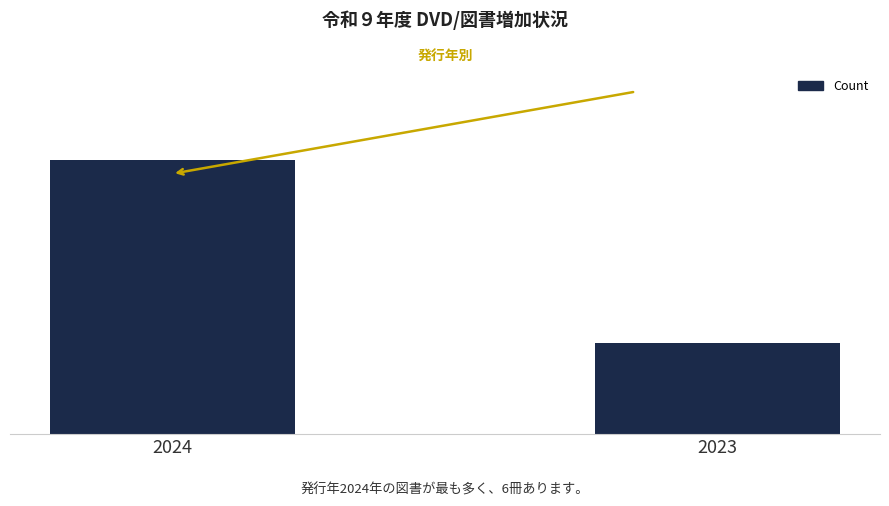

How many series are shown in this chart?

1